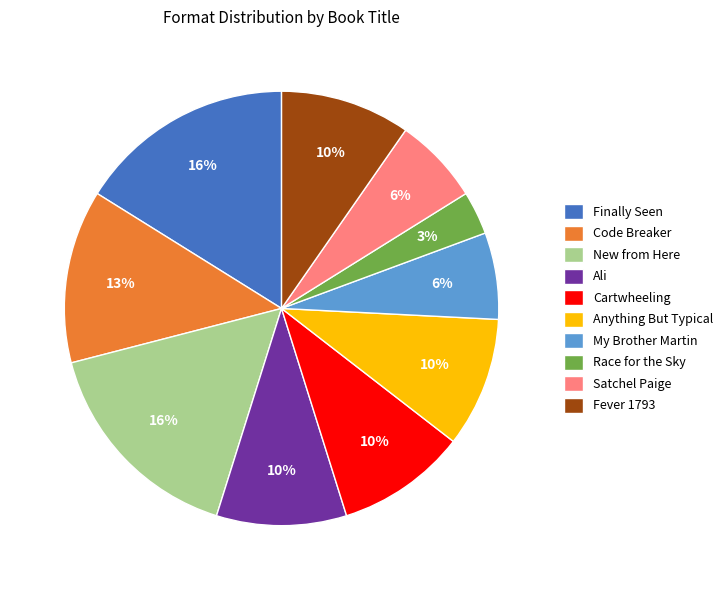

Is the sum of My Brother Martin and Satchel Paige greater than half?

No